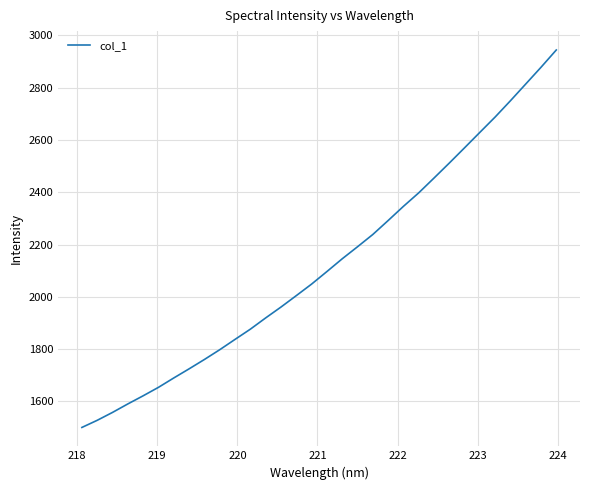

What is the greatest value displayed?

2944.4